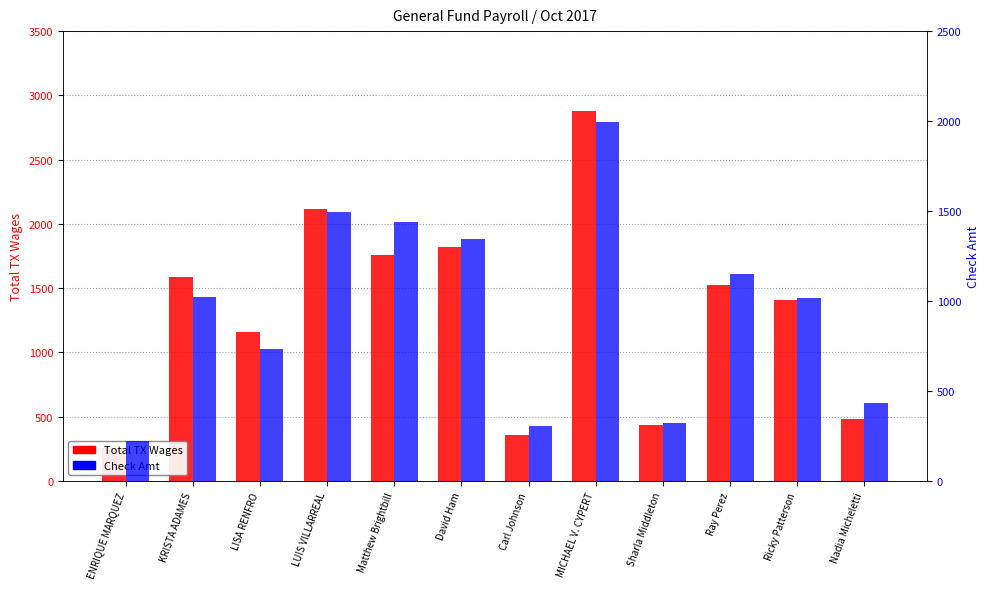

At which label is Check Amt closest to 1108?

Ray Perez